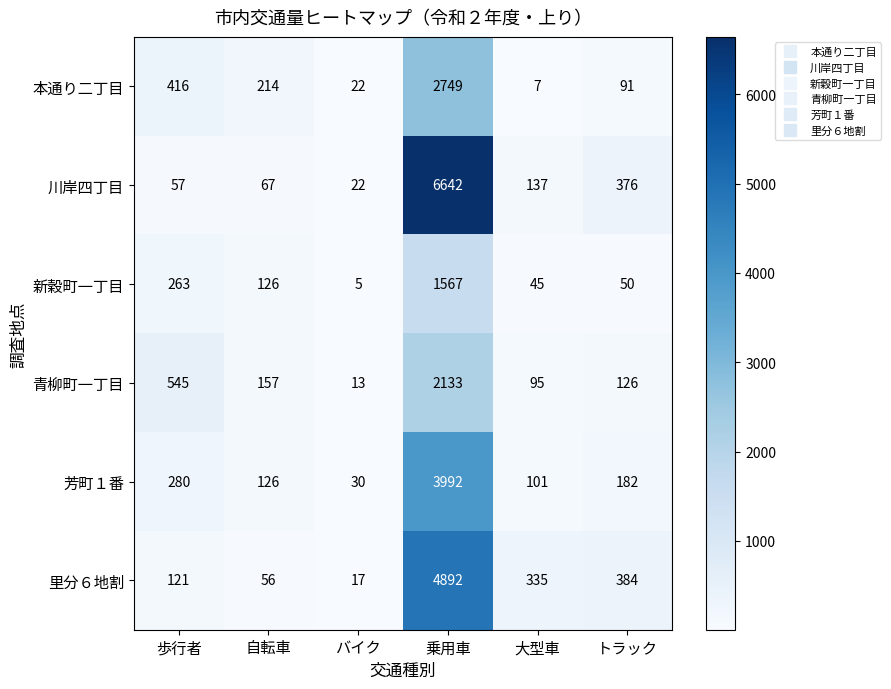

Where is 芳町１番 nearest to the value 2011?

歩行者